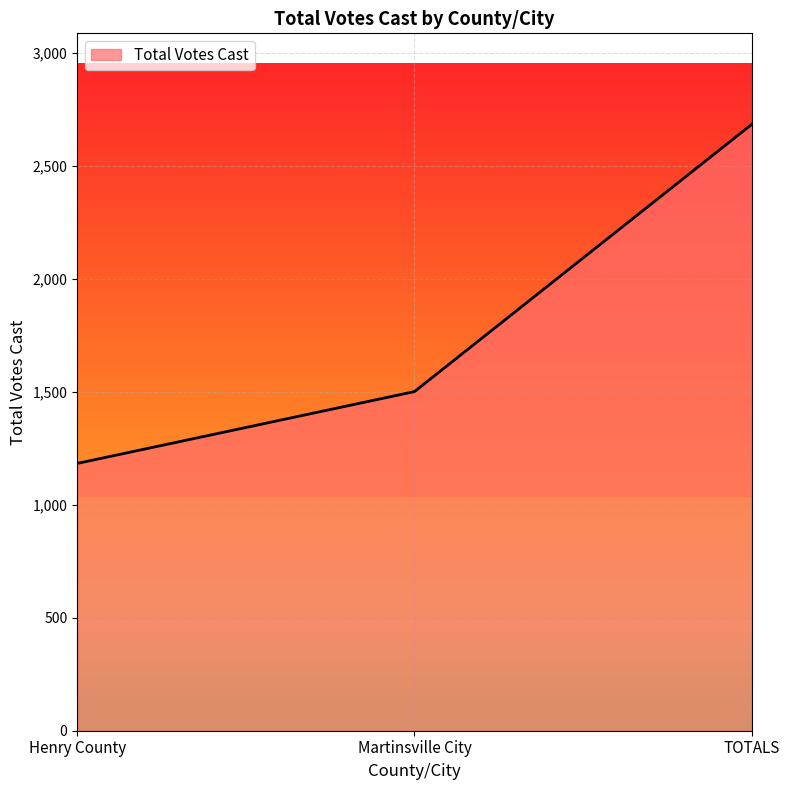

Between Martinsville City and Henry County, which is larger?

Martinsville City